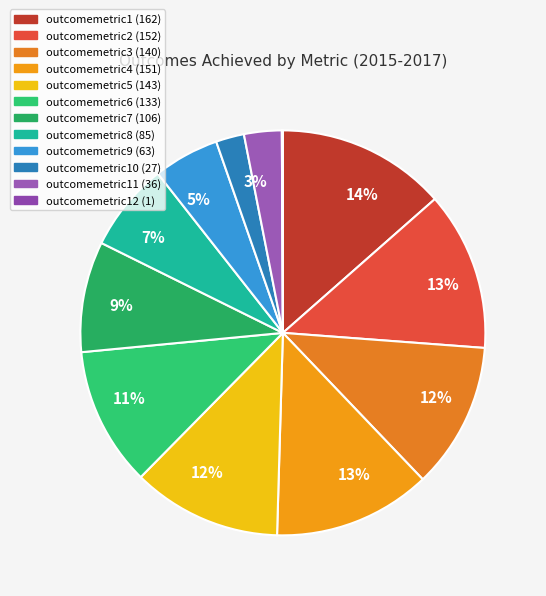

How many slices are in this pie chart?

12